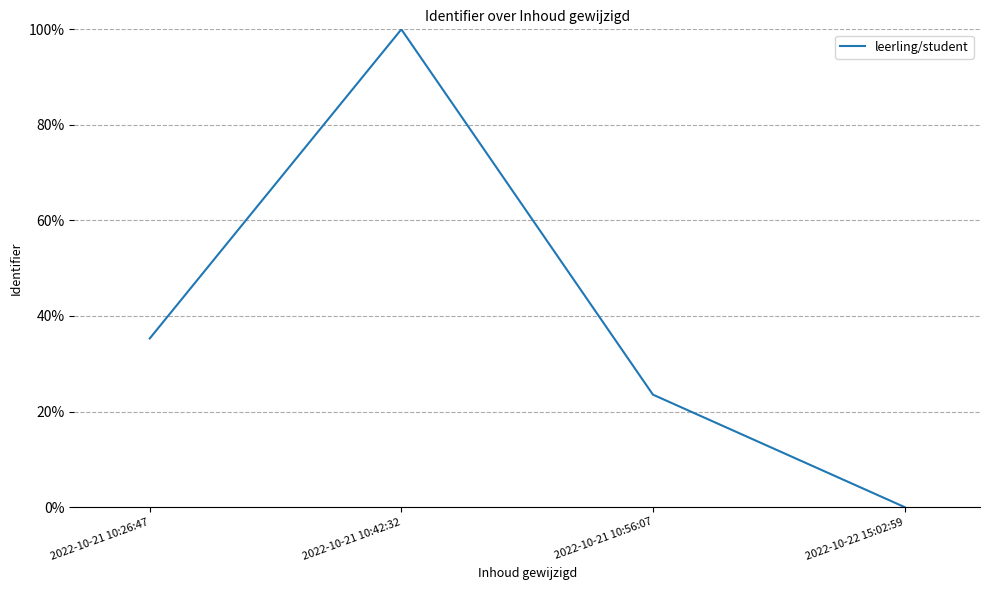

What is the difference between the second highest and second lowest values?

11.8